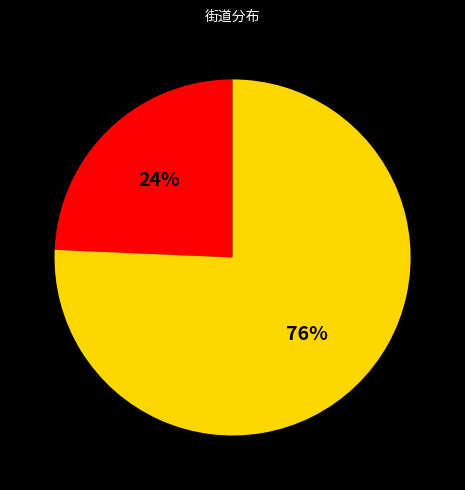

Is there a majority slice in this chart?

Yes